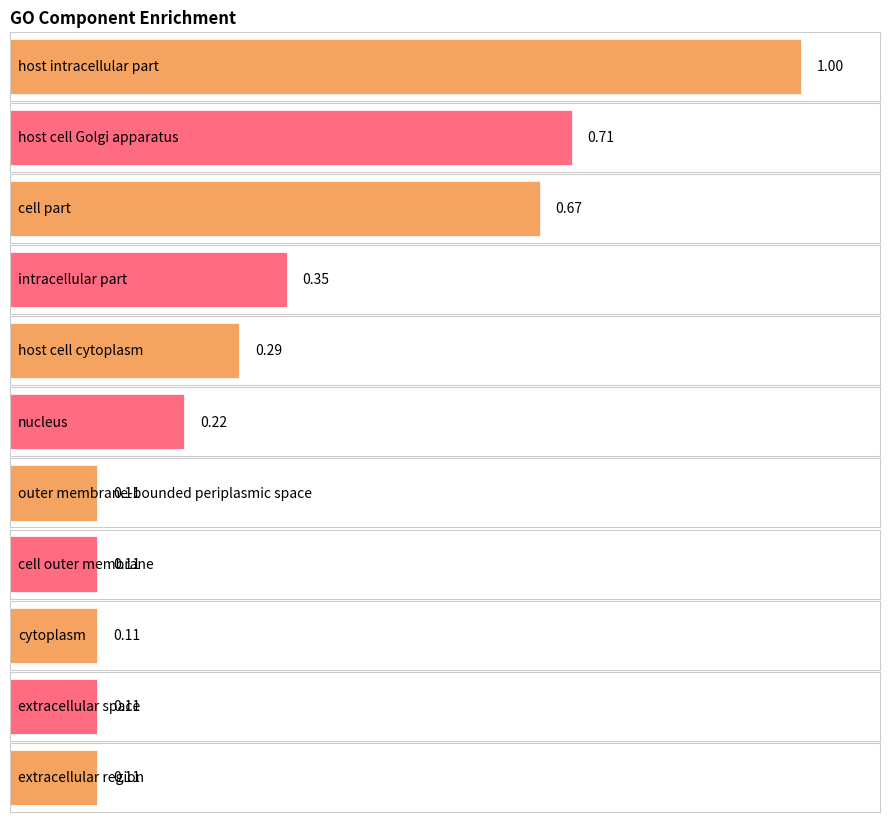

What is the minimum value shown in the chart?

0.1